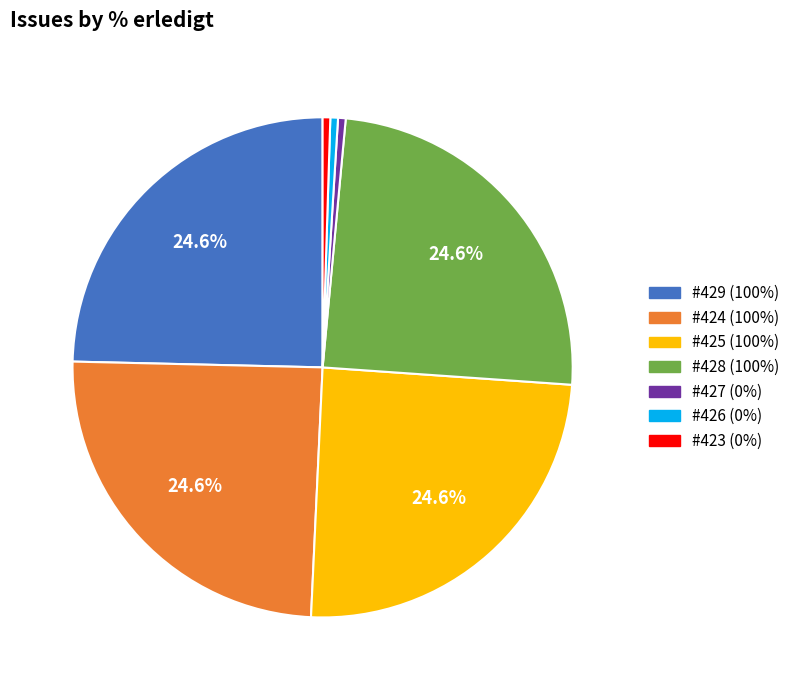

Is there any slice that represents more than half of the pie?

No